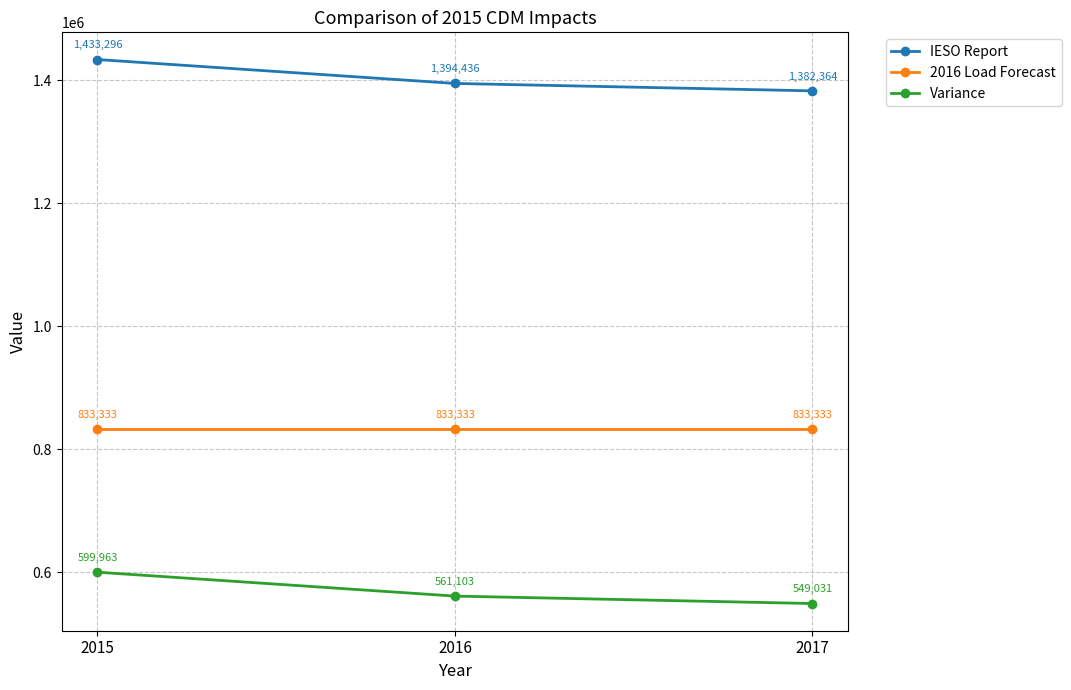

What is the difference between the highest and lowest values at 2016?

833333